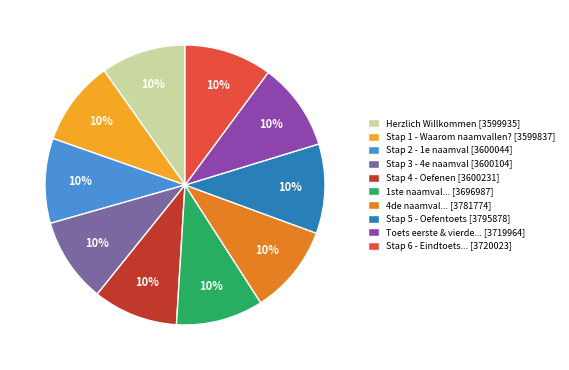

Approximately how many times larger is the value at Stap 3 - 4e naamval [3600104] compared to Herzlich Willkommen [3599935]?

1.0